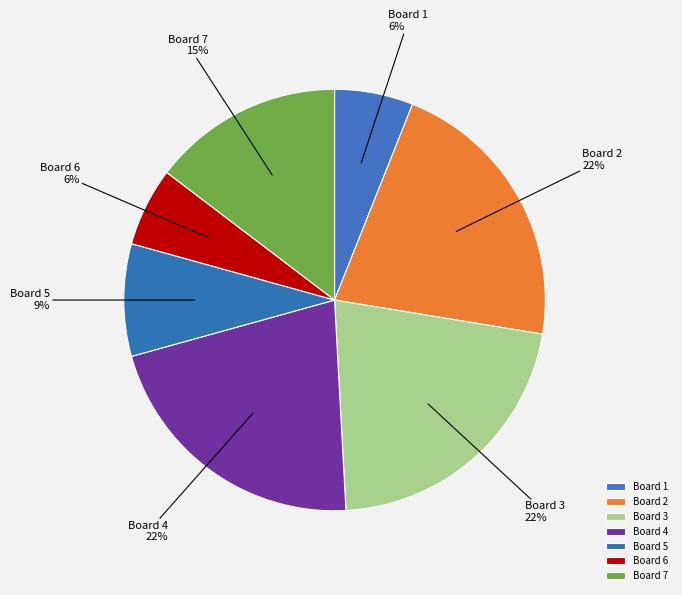

Between Board 6 and Board 2, which is larger?

Board 2